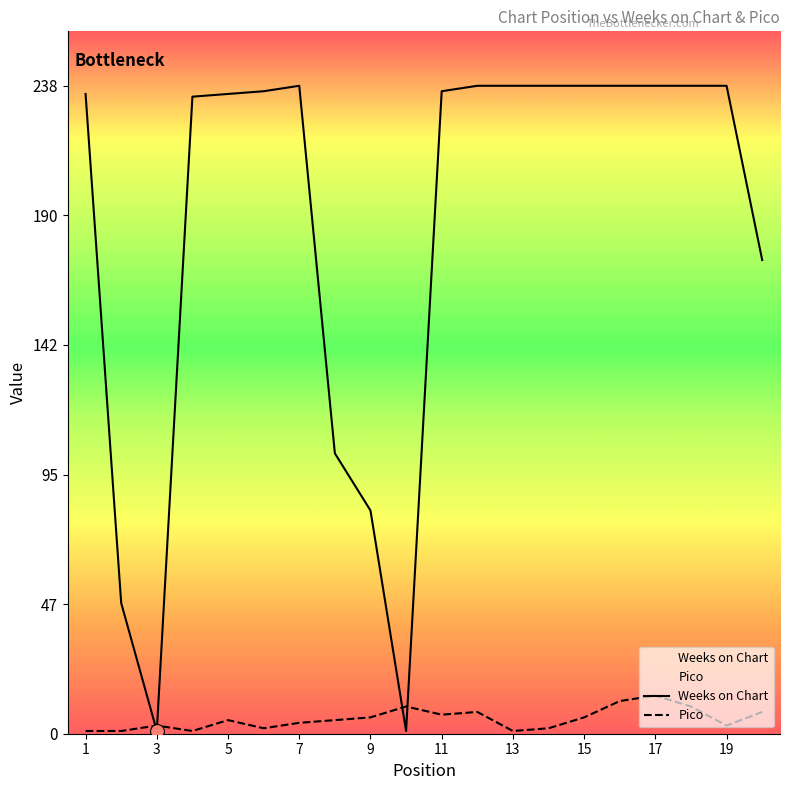

At how many categories does at least one series exceed 44?

18